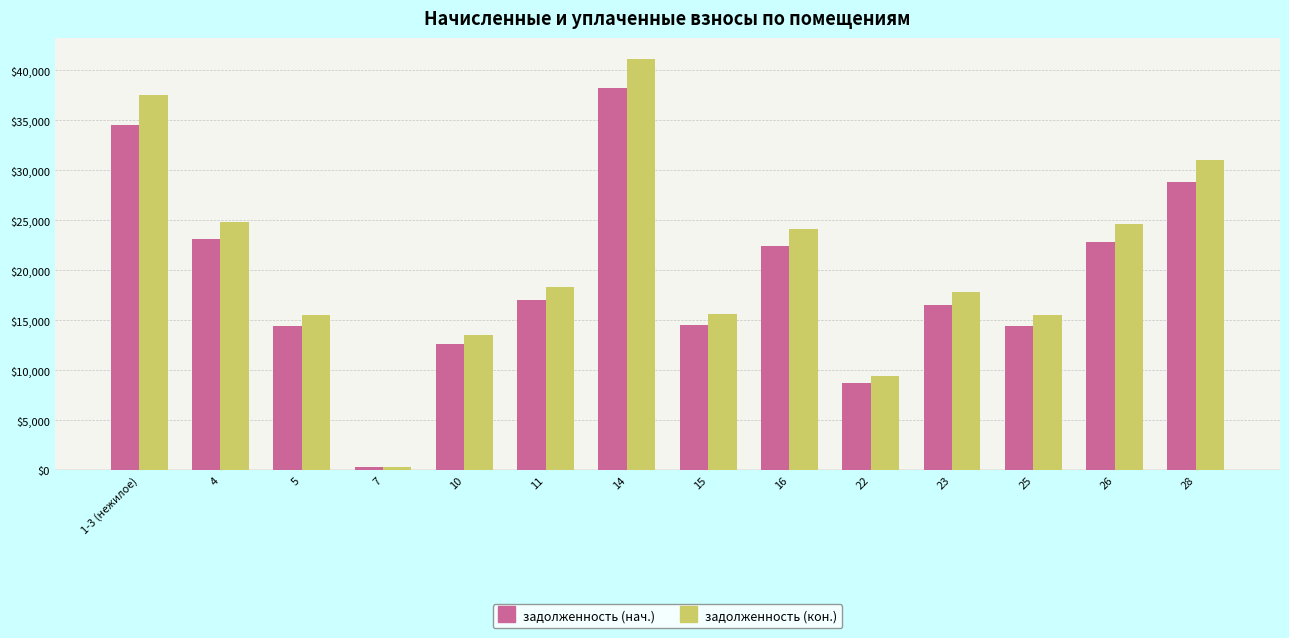

What is the label of the 8th bar from the right?

14